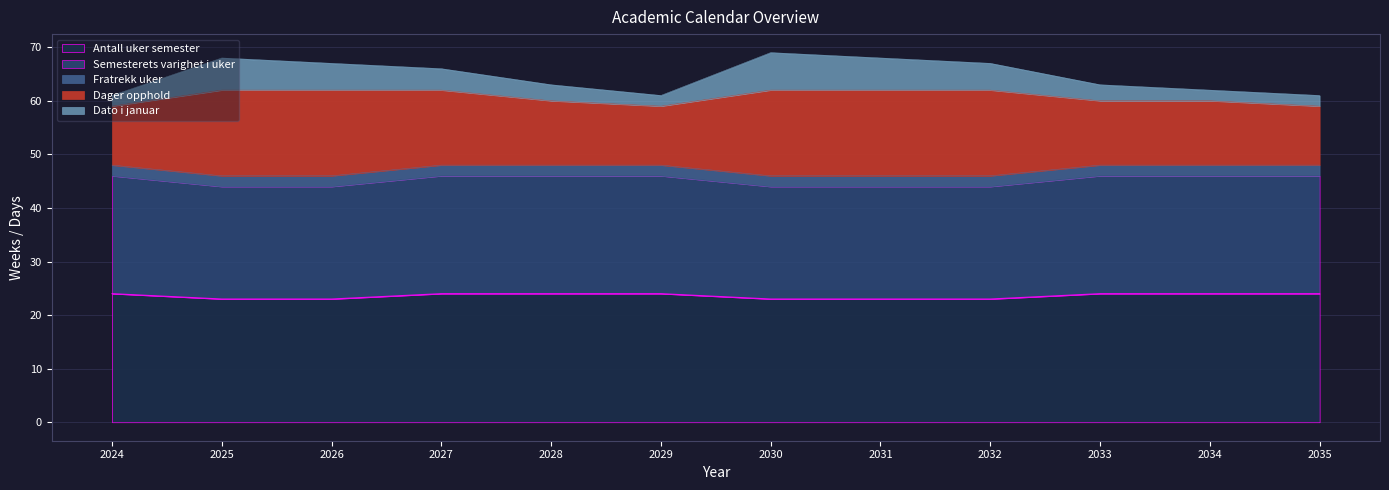

The value of Antall uker semester at 2032 is 23. True or false?

True